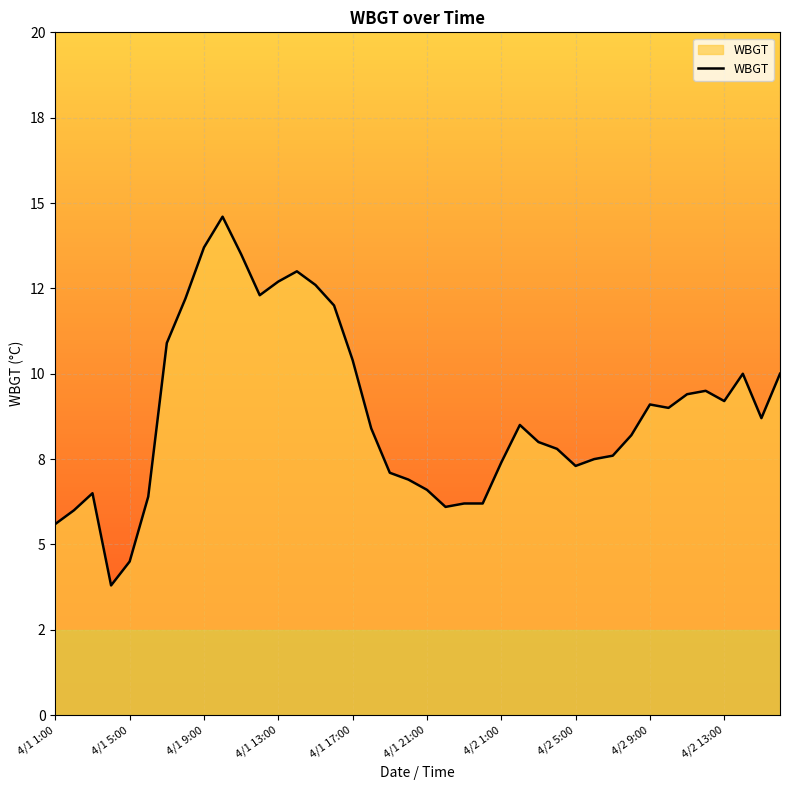

Reading left to right, extract all data points from this chart.

5.6	6.0	6.5	3.8	4.5	6.4	10.9	12.2	13.7	14.6	13.5	12.3	12.7	13.0	12.6	12.0	10.4	8.4	7.1	6.9	6.6	6.1	6.2	6.2	7.4	8.5	8.0	7.8	7.3	7.5	7.6	8.2	9.1	9.0	9.4	9.5	9.2	10.0	8.7	10.0